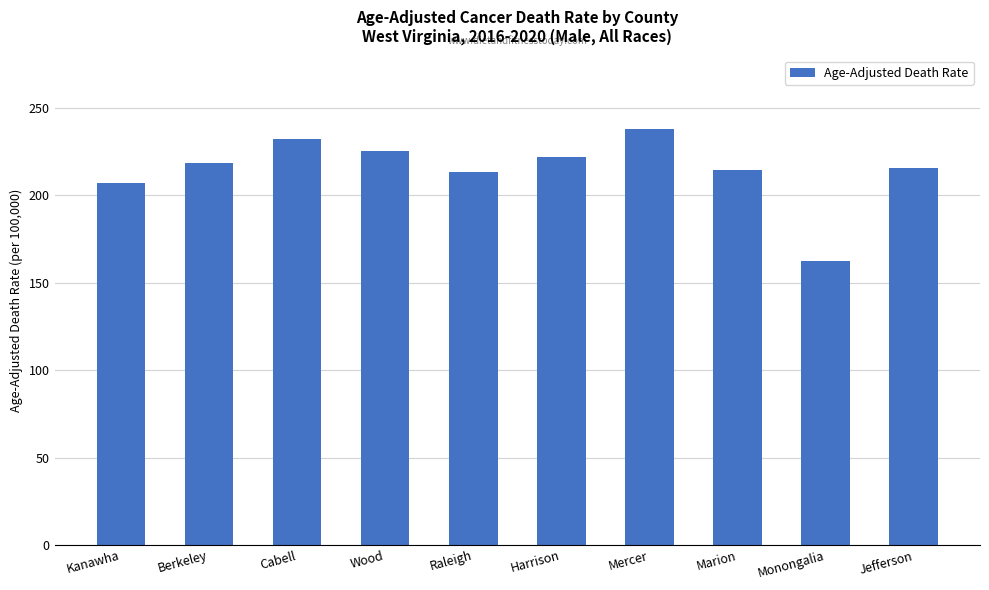

Does the chart contain any negative values?

No